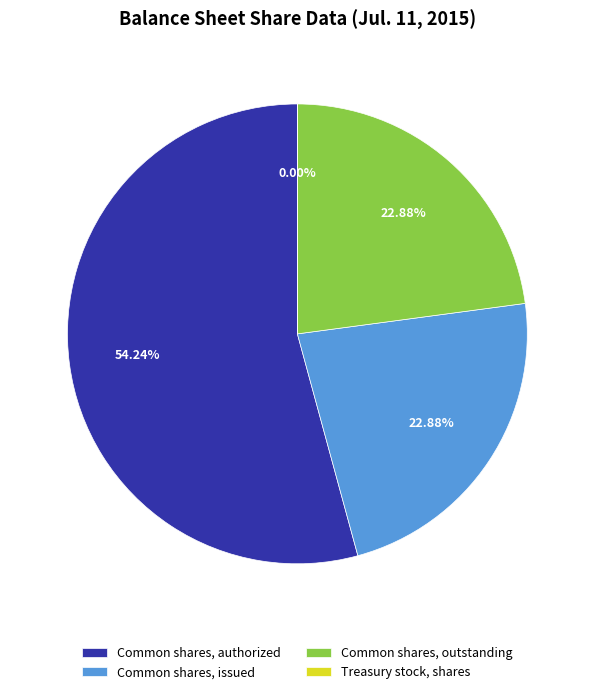

What portion of the pie excludes Common shares, outstanding?

77.1%